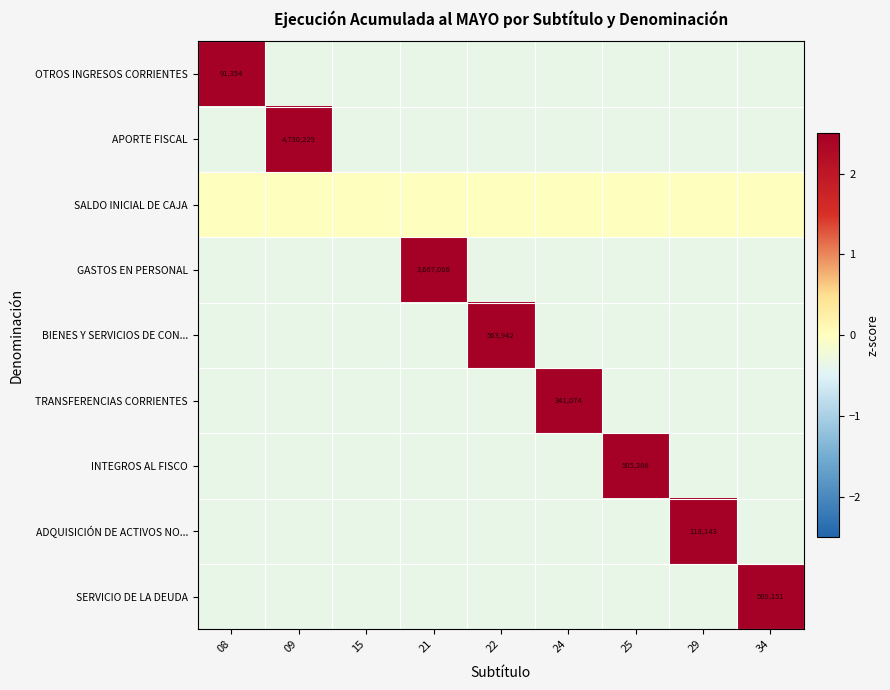

What is the lowest value of the APORTE FISCAL series?

-0.4